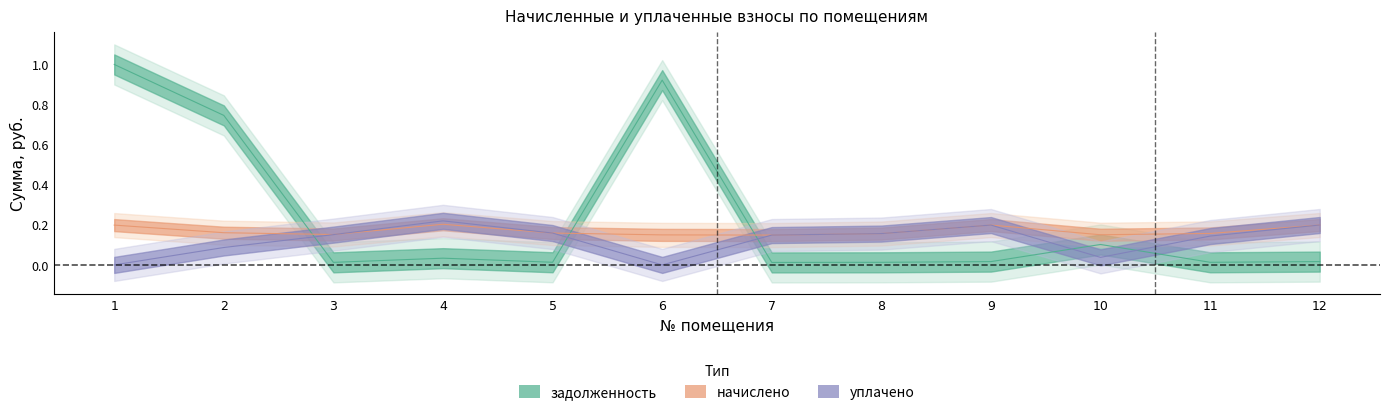

How many lines are shown in the chart?

3